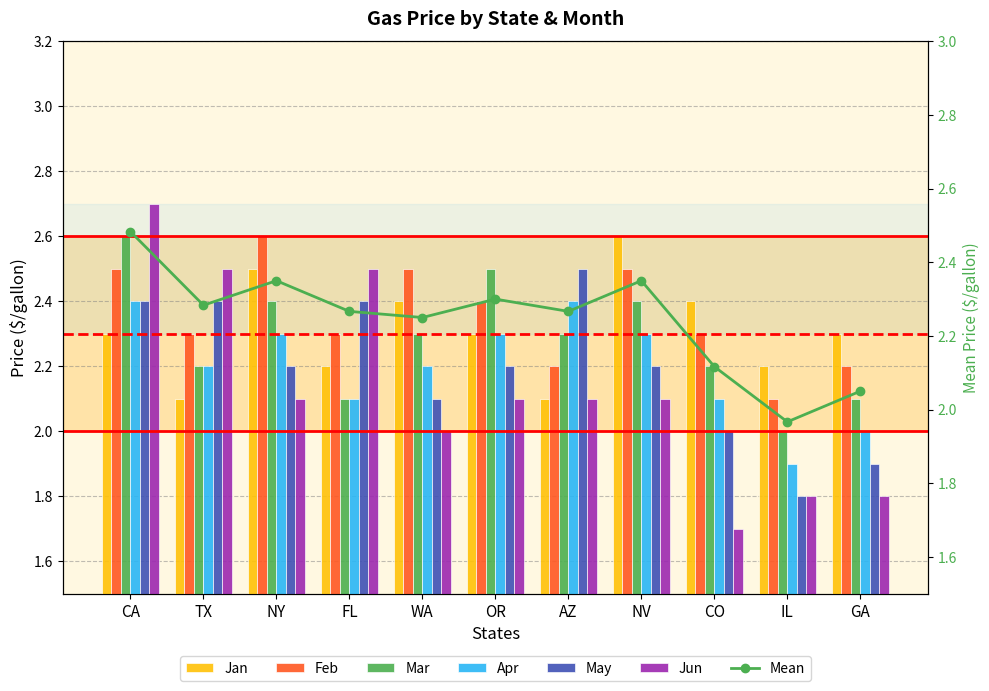

What is the minimum value for Apr?

1.9